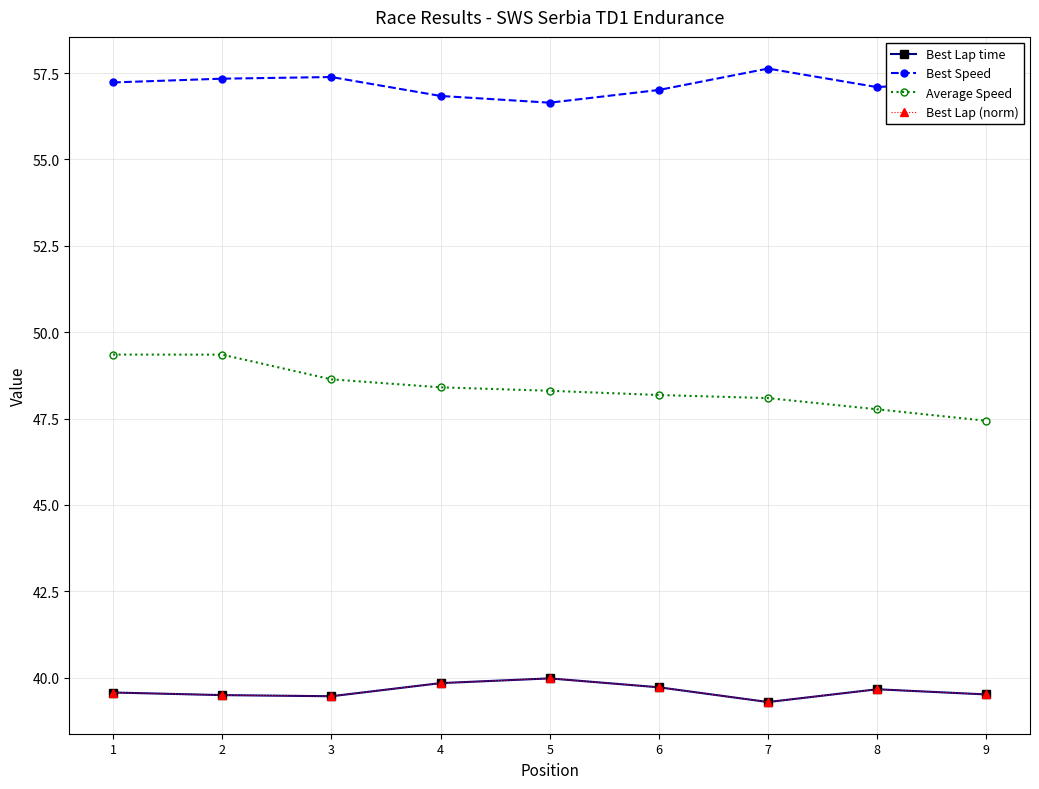

Where is the first local maximum for Best Speed?

3